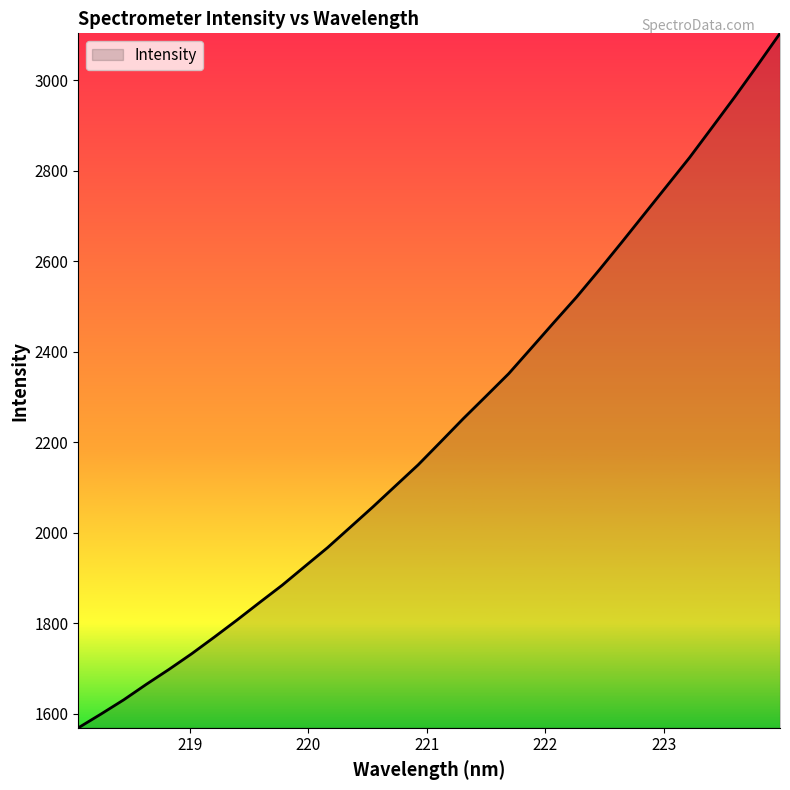

True or false: the data has more than 0 interior local peaks.

False